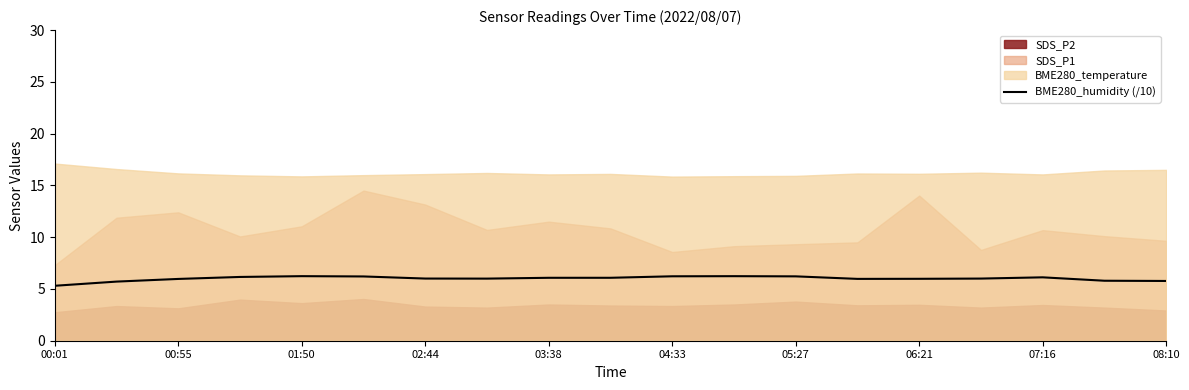

What is the lowest value of the BME280_humidity (/10) series?

5.3